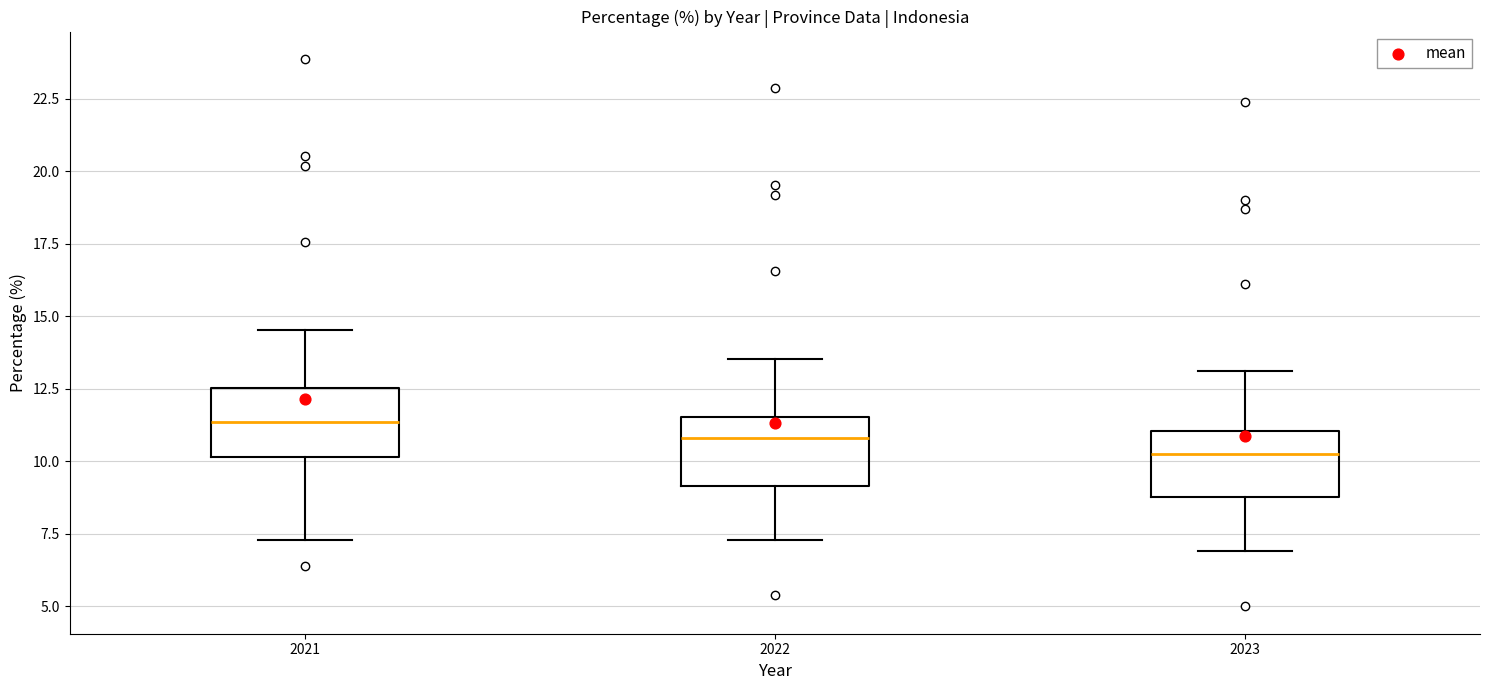

Reading left to right, read every box against the y-axis: the position of its median line, the range the box covers, and the ends of its whiskers. The values are not printed on the chart, so give them approximately, as read against the axis.

2021: median 11.5, box 10.0 to 12.5, whiskers 7.5 to 14.5
2022: median 11.0, box 9.0 to 11.5, whiskers 7.5 to 13.5
2023: median 10.5, box 9.0 to 11.0, whiskers 7.0 to 13.0